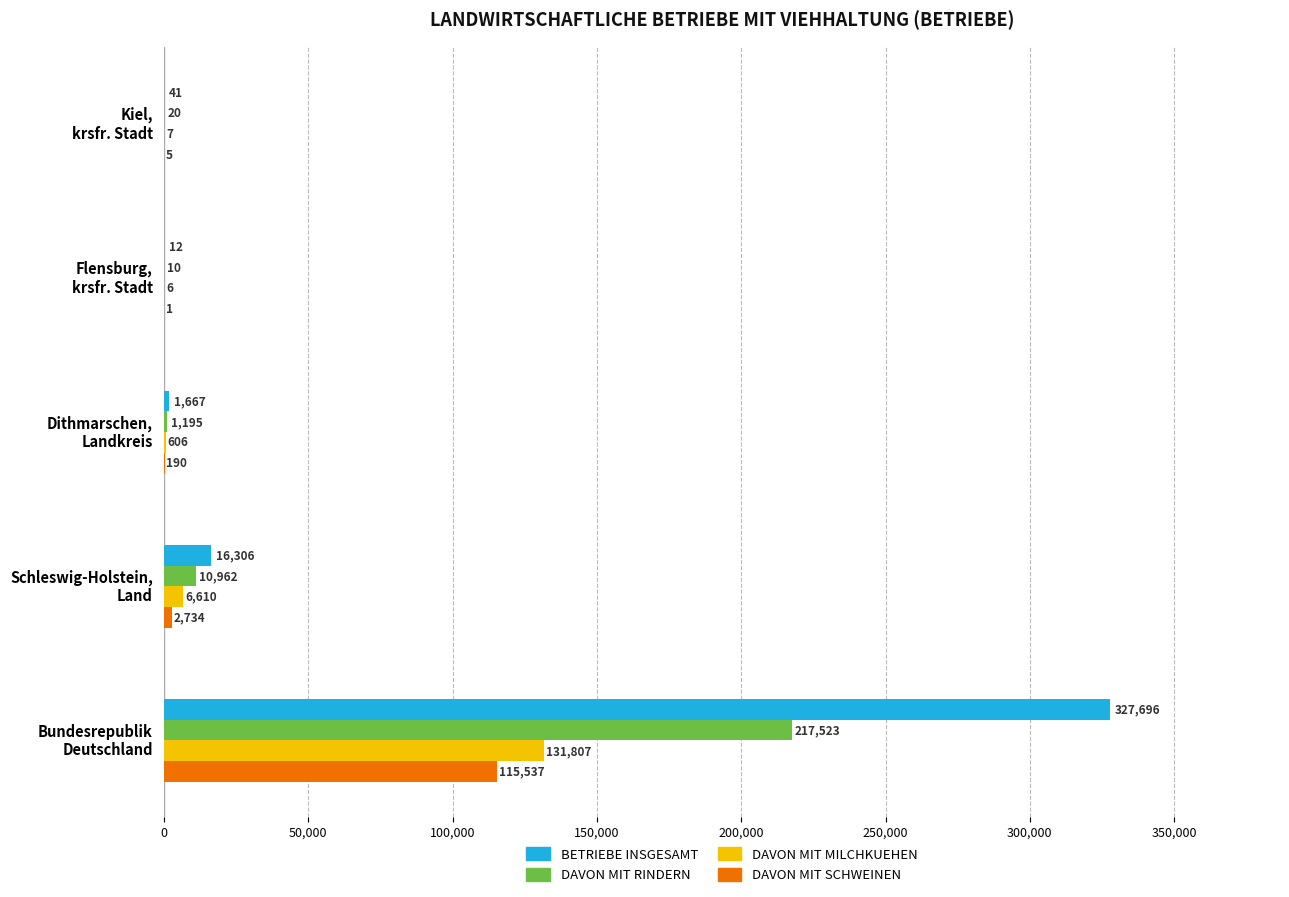

What is the maximum value shown in the chart?

327696